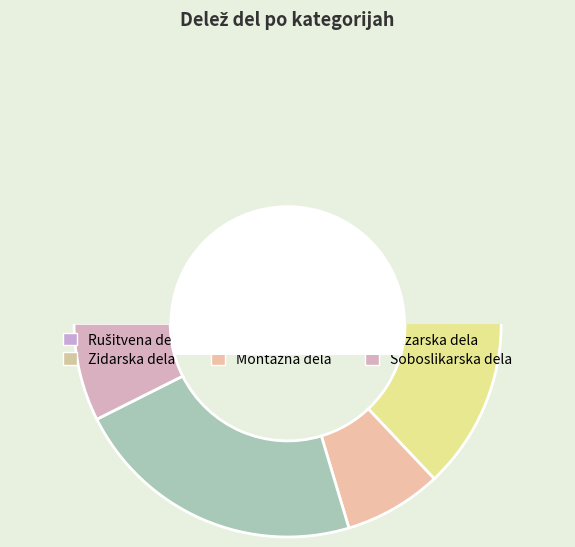

Which category has the smallest portion of the pie?

Montažna dela